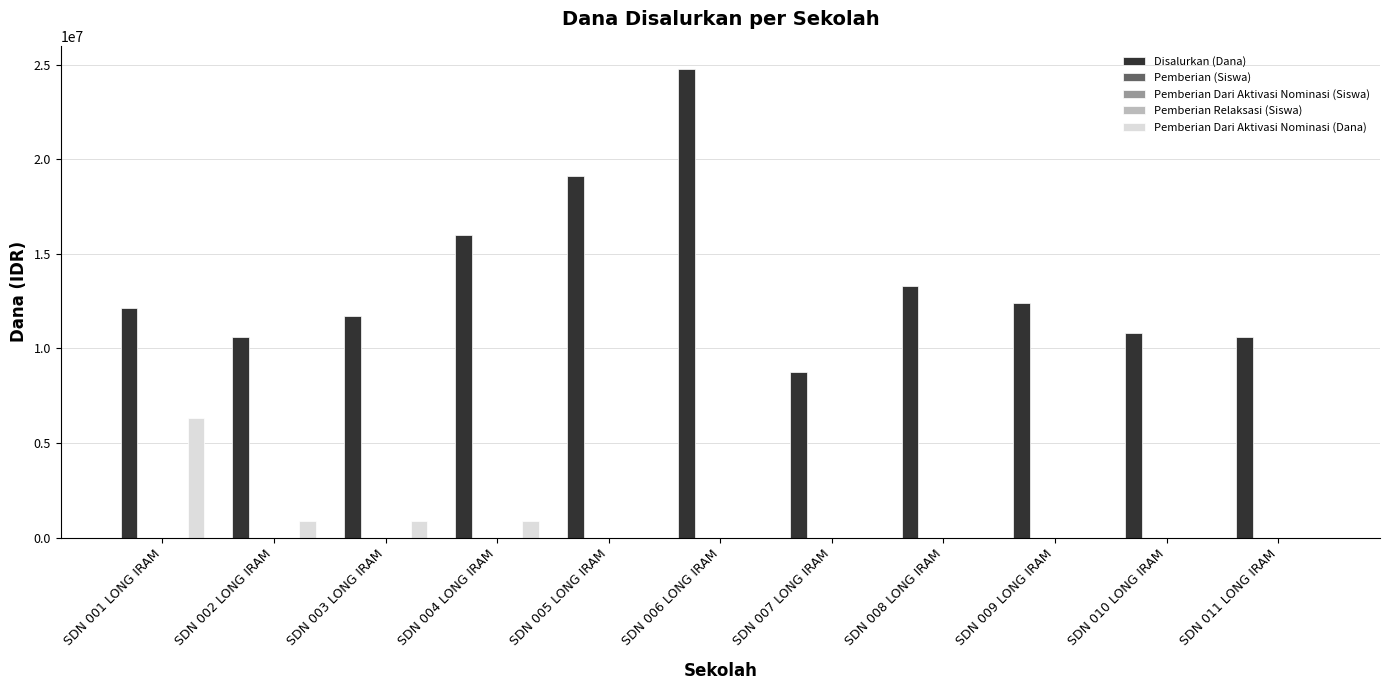

Which label corresponds to the largest value in the chart?

SDN 006 LONG IRAM